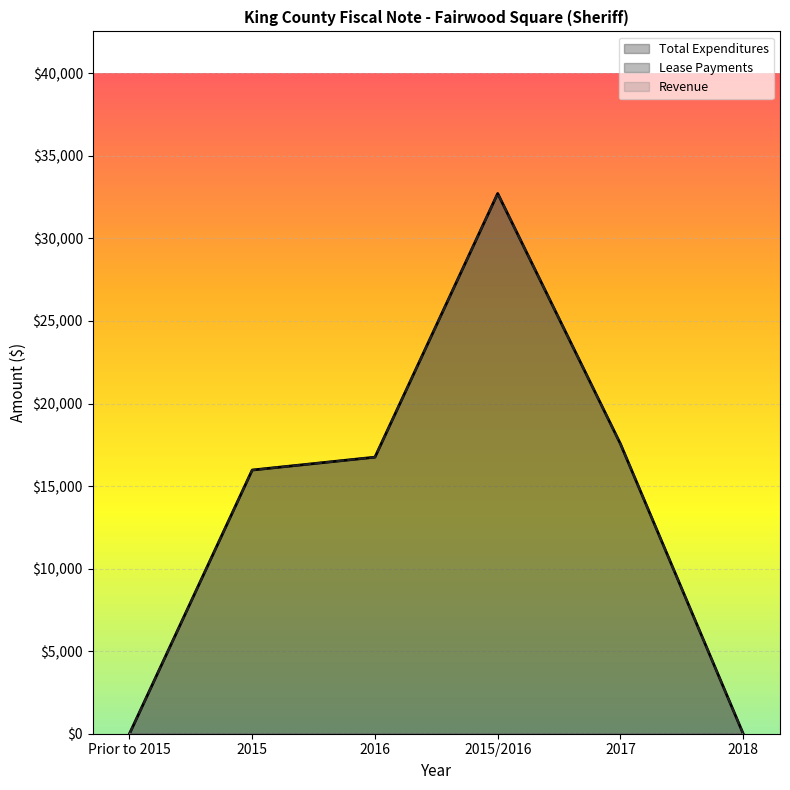

True or false: Total Expenditures and Lease Payments 2015 cross at least once.

False